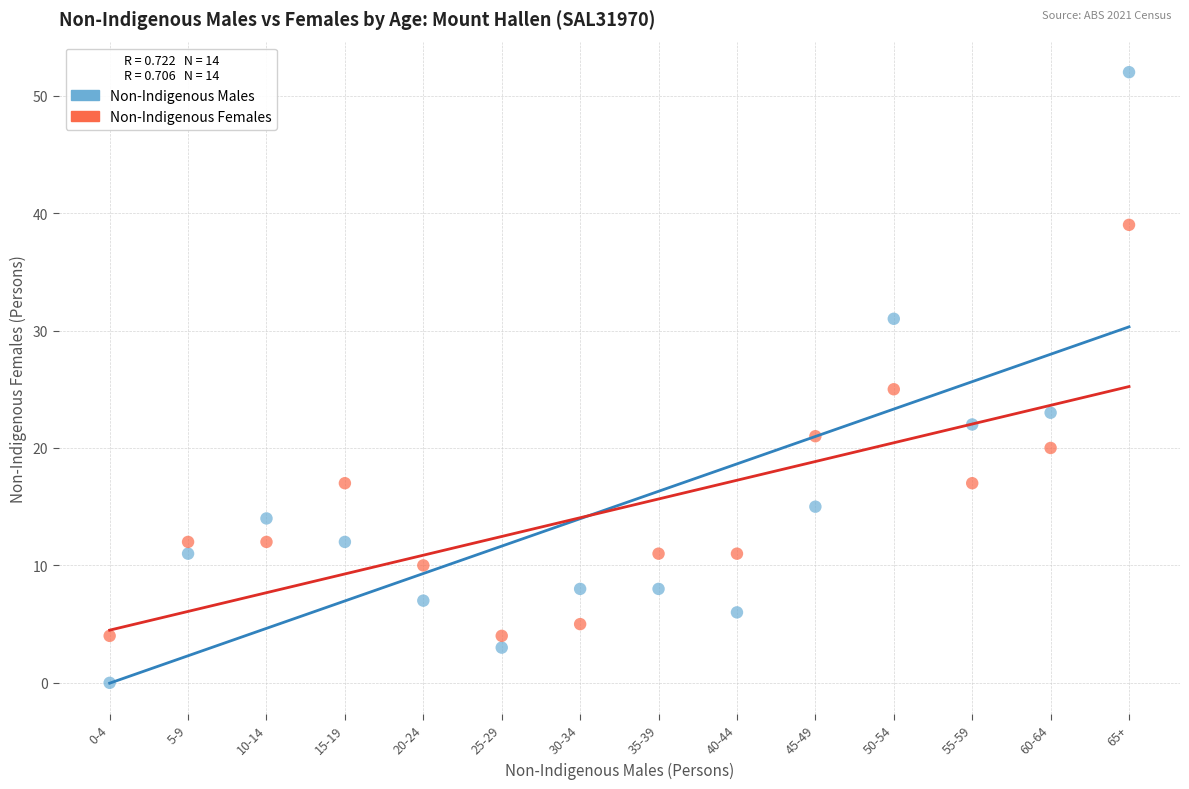

Which series contains the lowest Y value?

Non-Indigenous Males